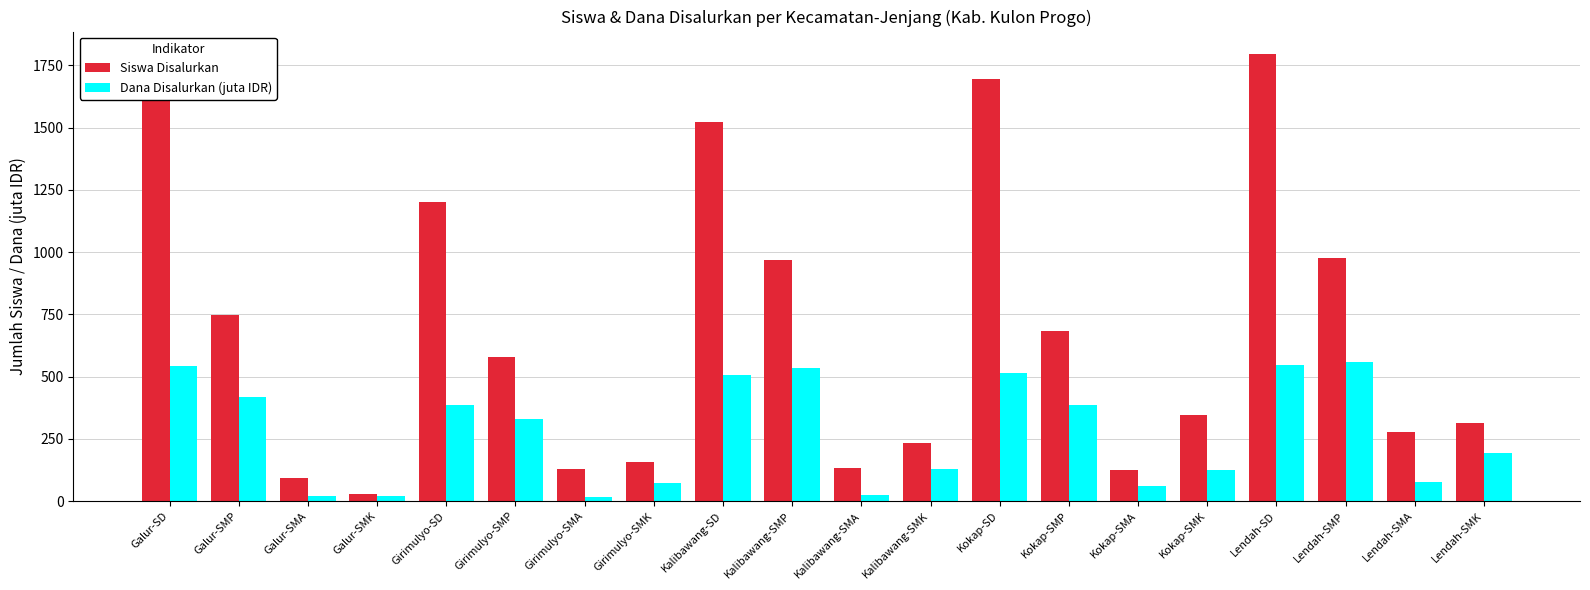

What position from the right is Kalibawang-SMA?

10